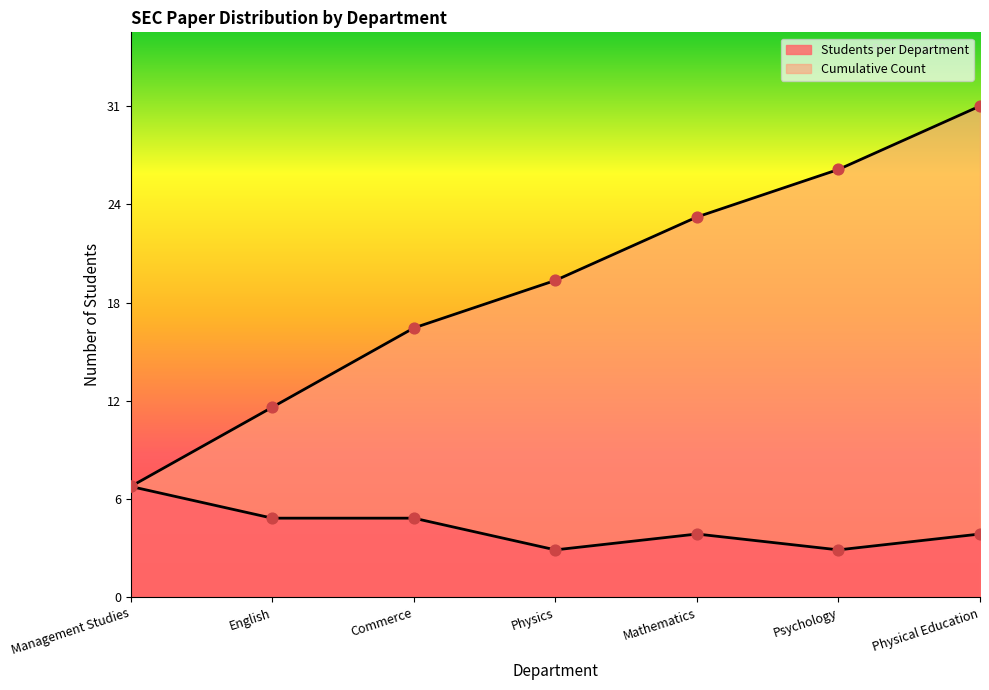

At which category is the sum across all series the highest?

Physical Education